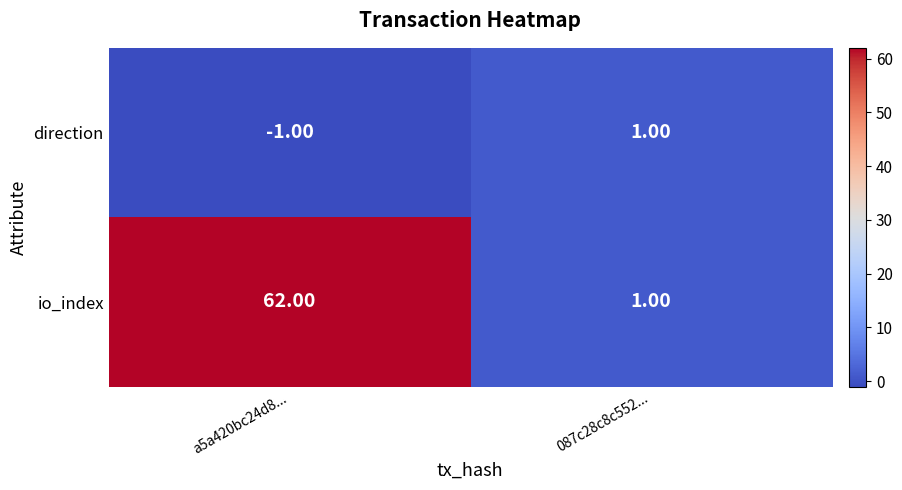

What is the difference between the io_index values at 087c28c8c552... and a5a420bc24d8...?

61